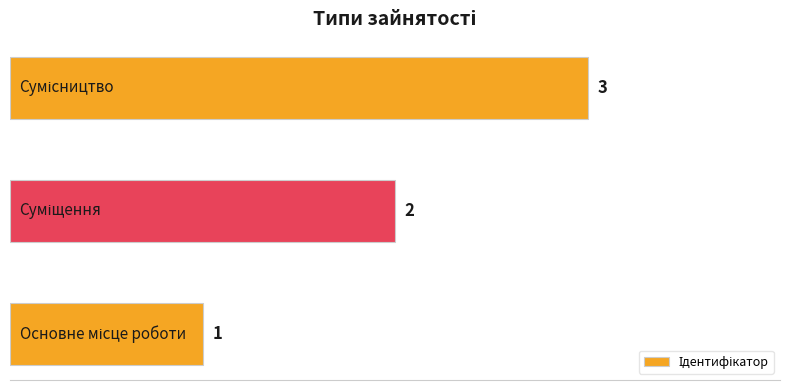

What is the maximum value shown in the chart?

3